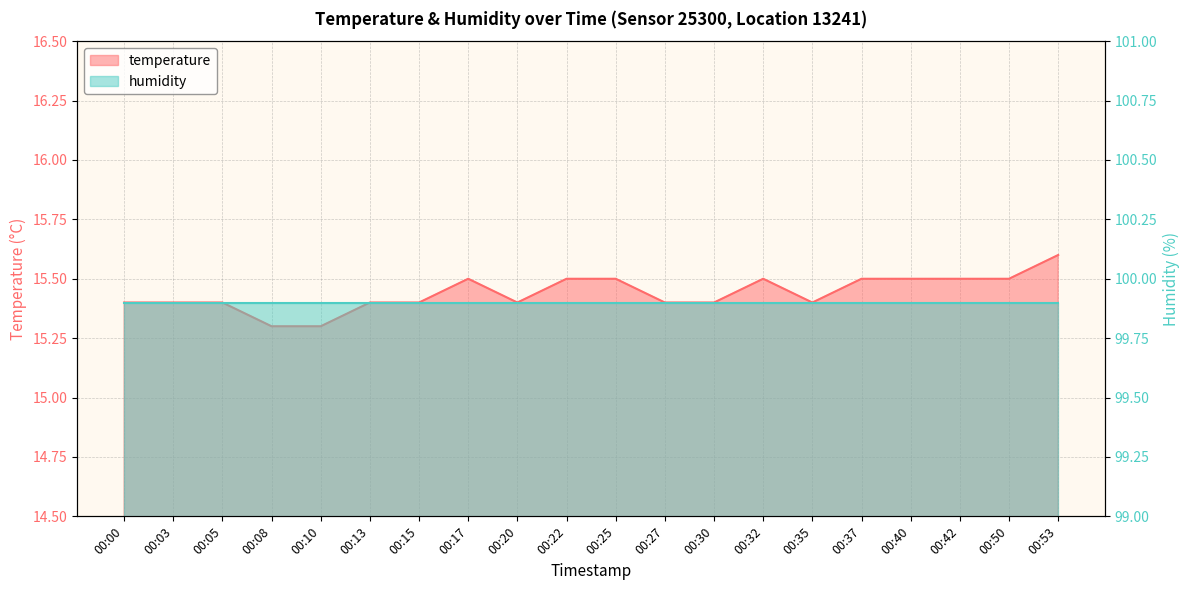

What is the difference between the second highest and second lowest values?

0.2